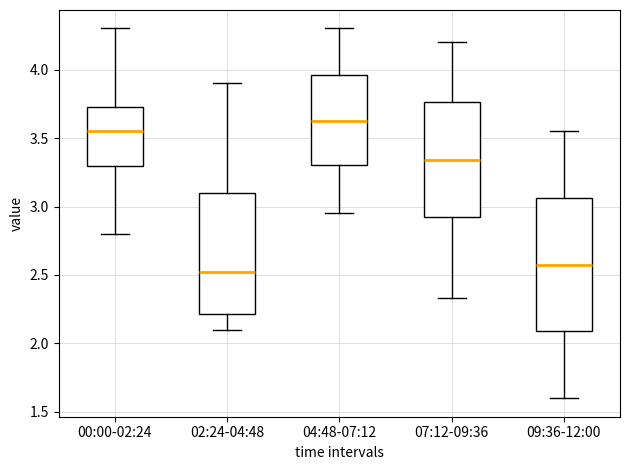

Where is the upper edge of the box for 00:00-02:24 on the y-axis? The values are not printed on the chart, so give them approximately, as read against the axis.

3.75